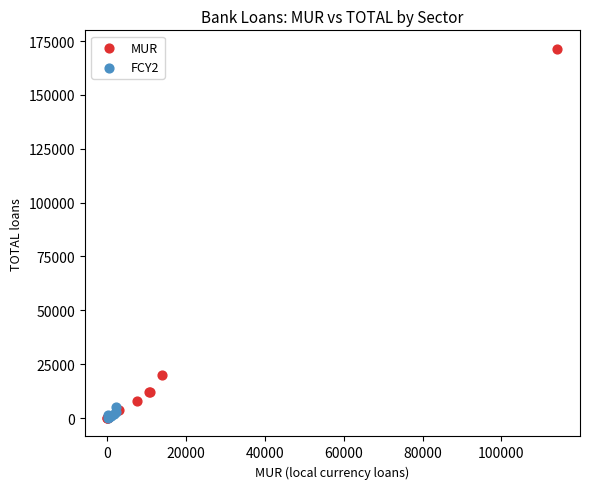

Which series has the widest spread of Y values?

MUR